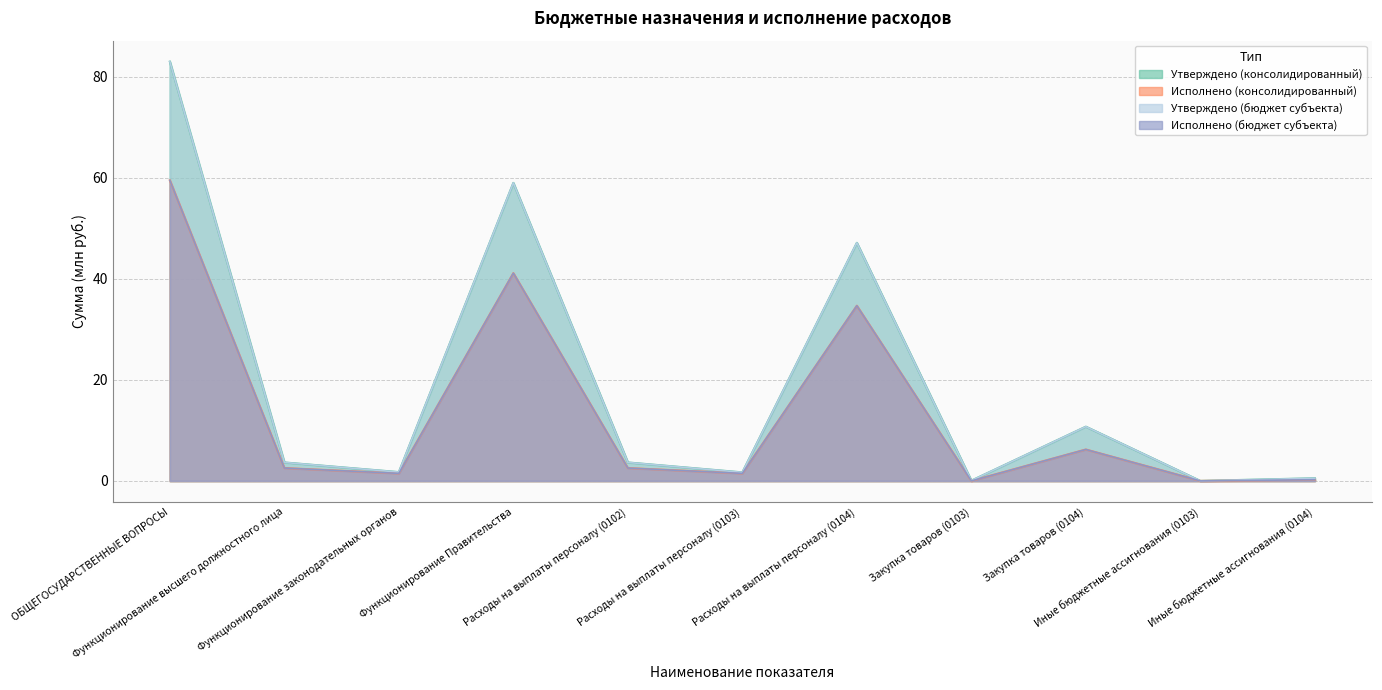

Between Функционирование законодательных органов and Закупка товаров (0104), which series saw the biggest shift?

Утверждено (консолидированный)